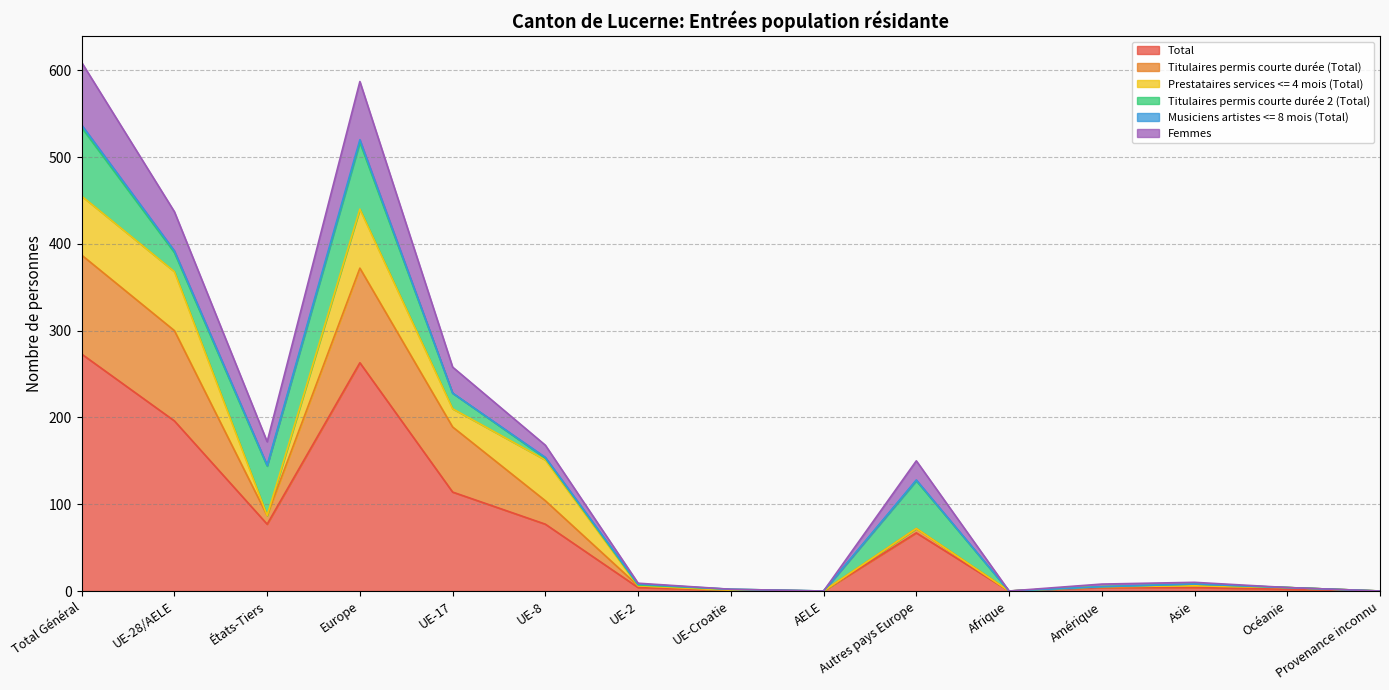

Is it true that Femmes equals 305 at États-Tiers?

False